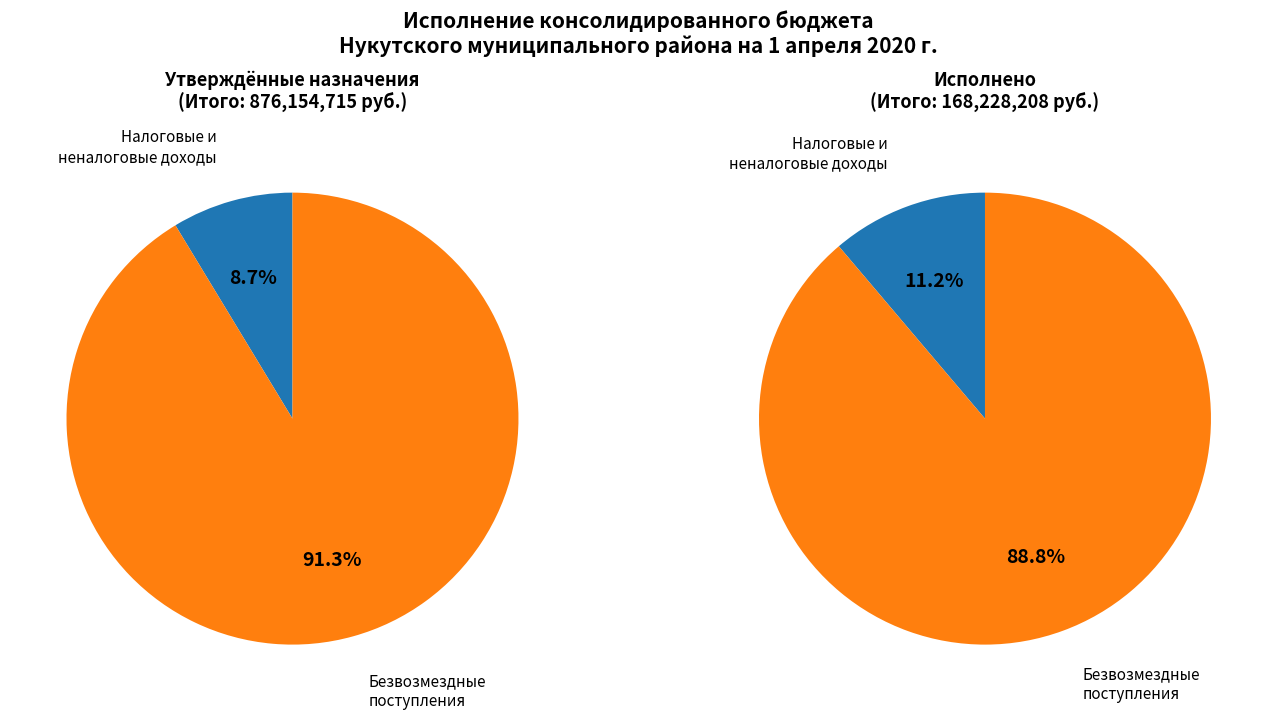

How many segments does this pie chart have?

2